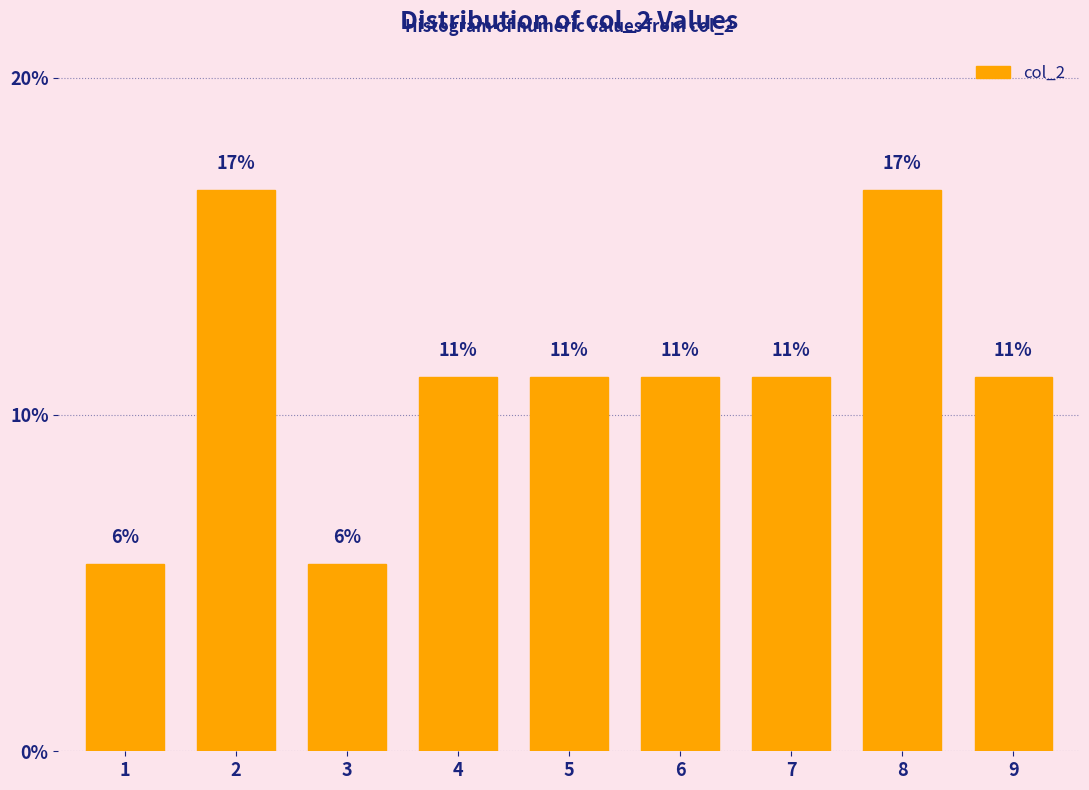

Are the bars horizontal?

No